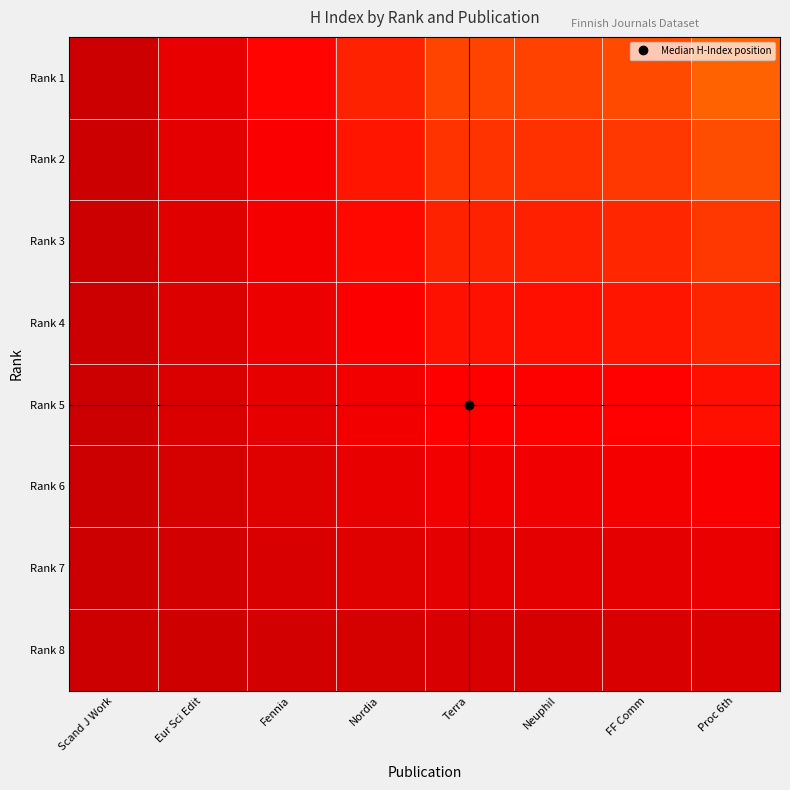

Reading right to left, extract all data points from this chart.

Rank 1: Proc 6th=102.0	FF Comm=87.4	Neuphil=82.9	Terra=84.0	Nordia=63.0	Fennia=44.6	Eur Sci Edit=24.1	Scand J Work=0.0
Rank 2: Proc 6th=89.2	FF Comm=76.5	Neuphil=72.5	Terra=73.5	Nordia=55.1	Fennia=39.0	Eur Sci Edit=21.1	Scand J Work=0.0
Rank 3: Proc 6th=76.5	FF Comm=65.6	Neuphil=62.1	Terra=63.0	Nordia=47.2	Fennia=33.4	Eur Sci Edit=18.1	Scand J Work=0.0
Rank 4: Proc 6th=63.8	FF Comm=54.6	Neuphil=51.8	Terra=52.5	Nordia=39.4	Fennia=27.9	Eur Sci Edit=15.1	Scand J Work=0.0
Rank 5: Proc 6th=51.0	FF Comm=43.7	Neuphil=41.4	Terra=42.0	Nordia=31.5	Fennia=22.3	Eur Sci Edit=12.1	Scand J Work=0.0
Rank 6: Proc 6th=38.2	FF Comm=32.8	Neuphil=31.1	Terra=31.5	Nordia=23.6	Fennia=16.7	Eur Sci Edit=9.1	Scand J Work=0.0
Rank 7: Proc 6th=25.5	FF Comm=21.9	Neuphil=20.7	Terra=21.0	Nordia=15.8	Fennia=11.1	Eur Sci Edit=6.0	Scand J Work=0.0
Rank 8: Proc 6th=12.8	FF Comm=10.9	Neuphil=10.4	Terra=10.5	Nordia=7.9	Fennia=5.6	Eur Sci Edit=3.0	Scand J Work=0.0